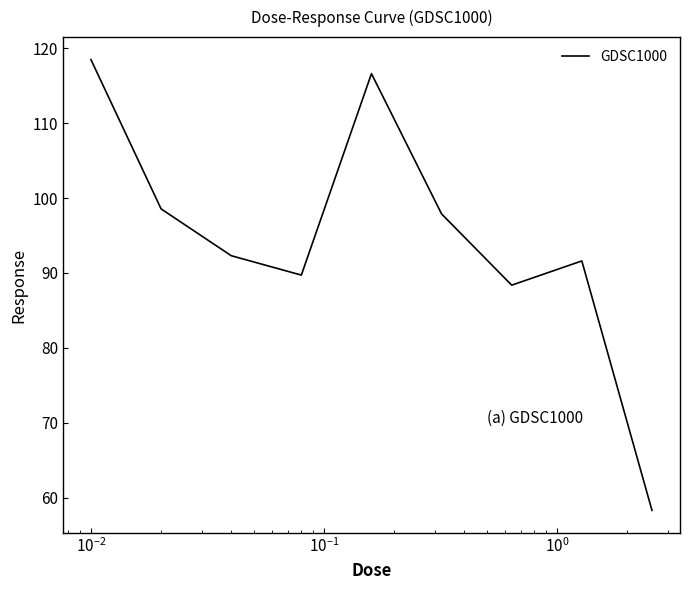

Does the chart display data point markers on the line(s)?

No